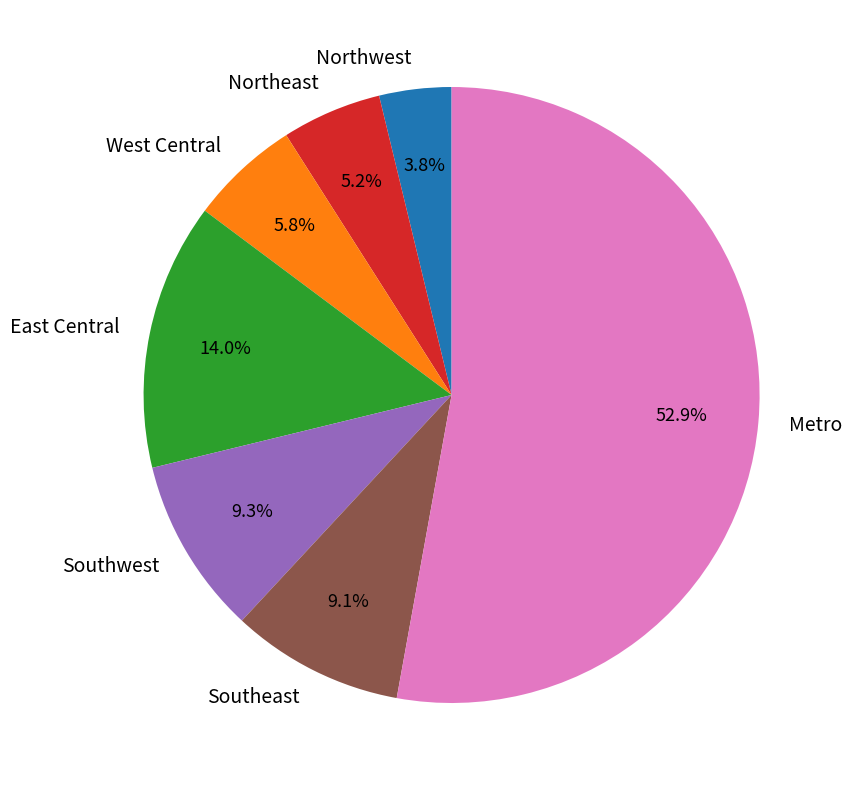

What is the ratio of the value at Southeast to the value at Northeast?

1.7